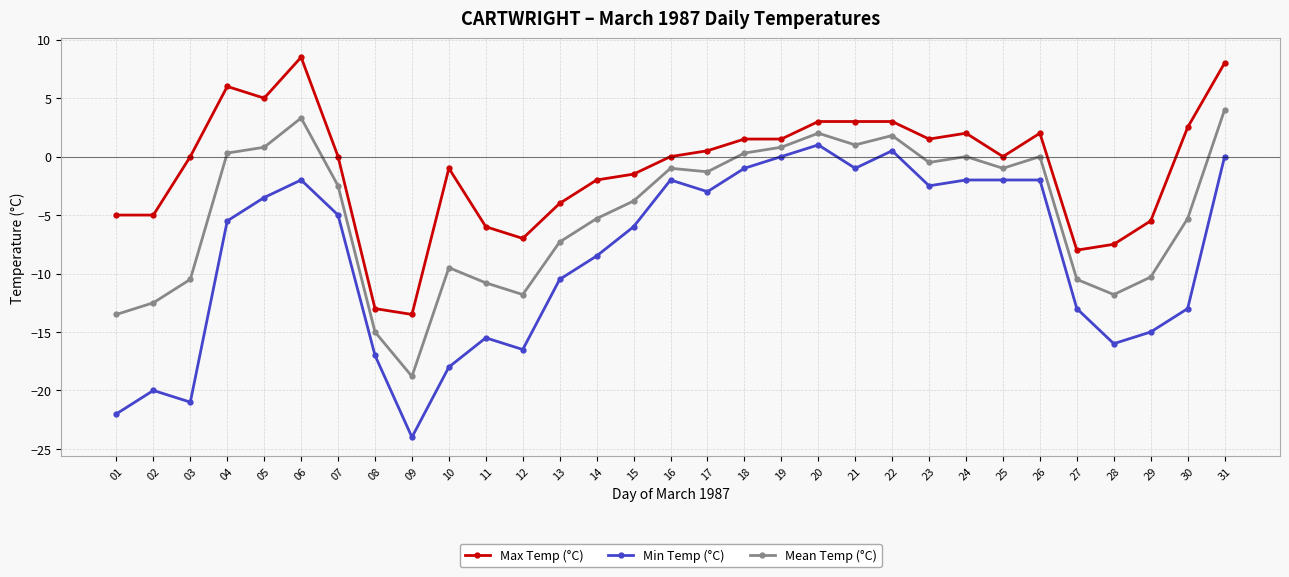

What is the value of the Max Temp (°C) point at the 20th from the left?

3.0